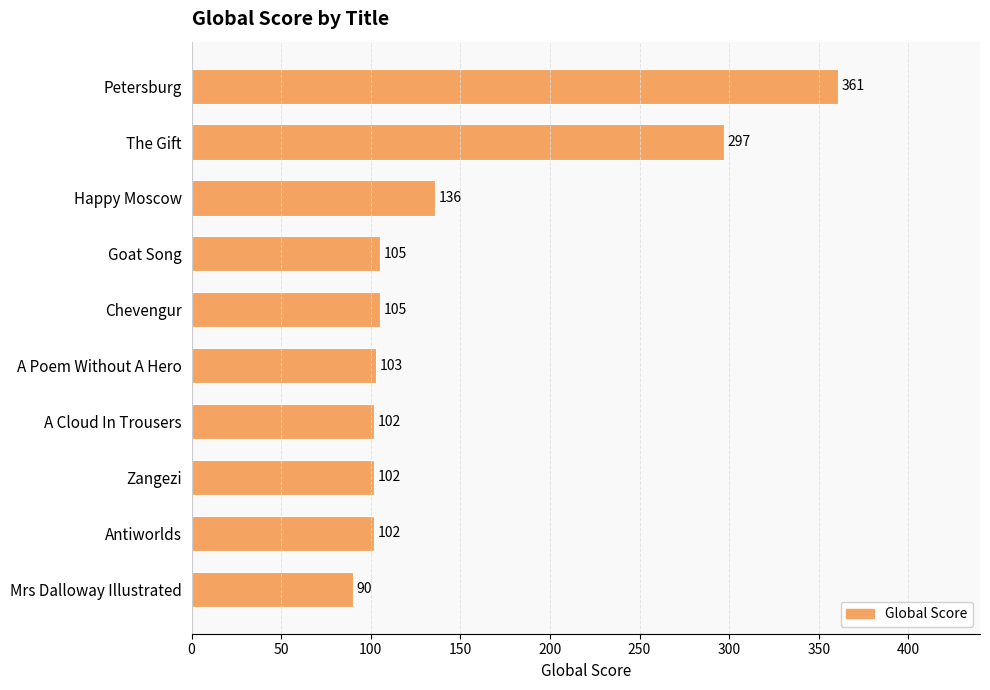

What is the value of the 3rd bar from the top?

136